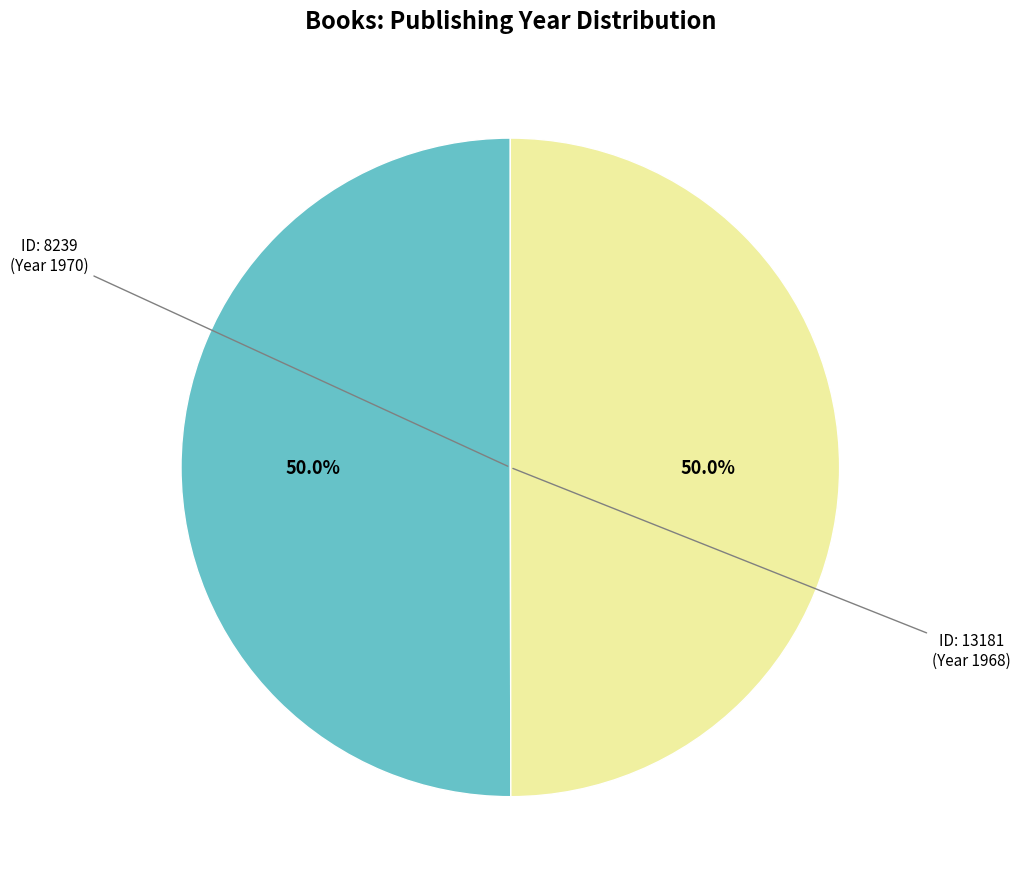

Rank the categories by value from highest to lowest.

8239, 13181